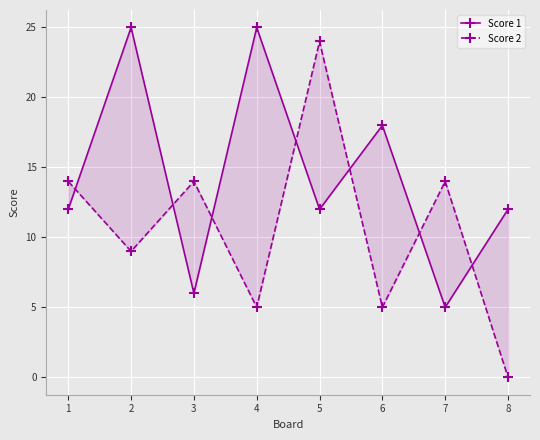

What is the value of the Score 2 point at the 2nd from the left?

9